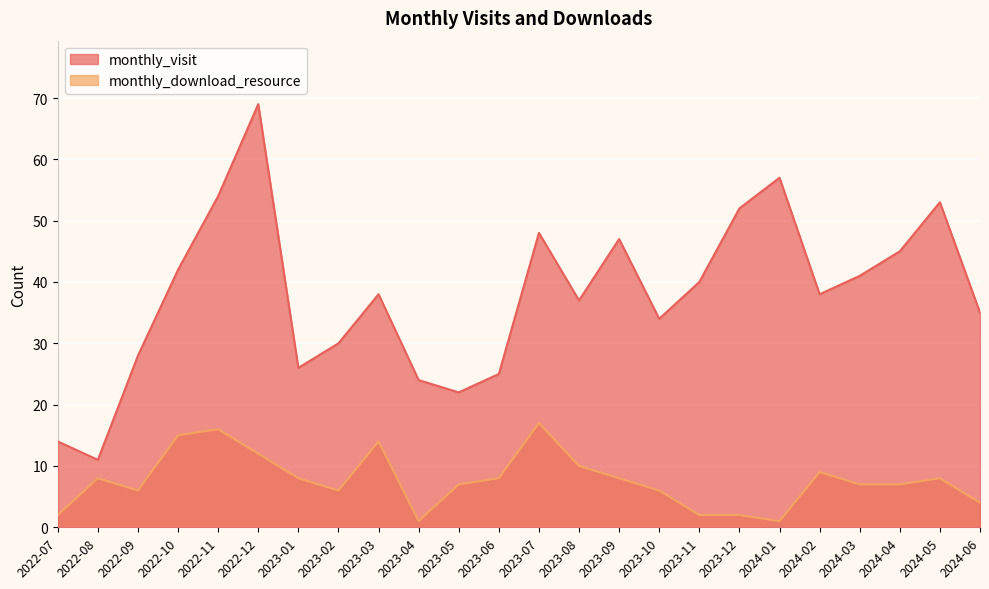

What is the maximum value shown in the chart?

69